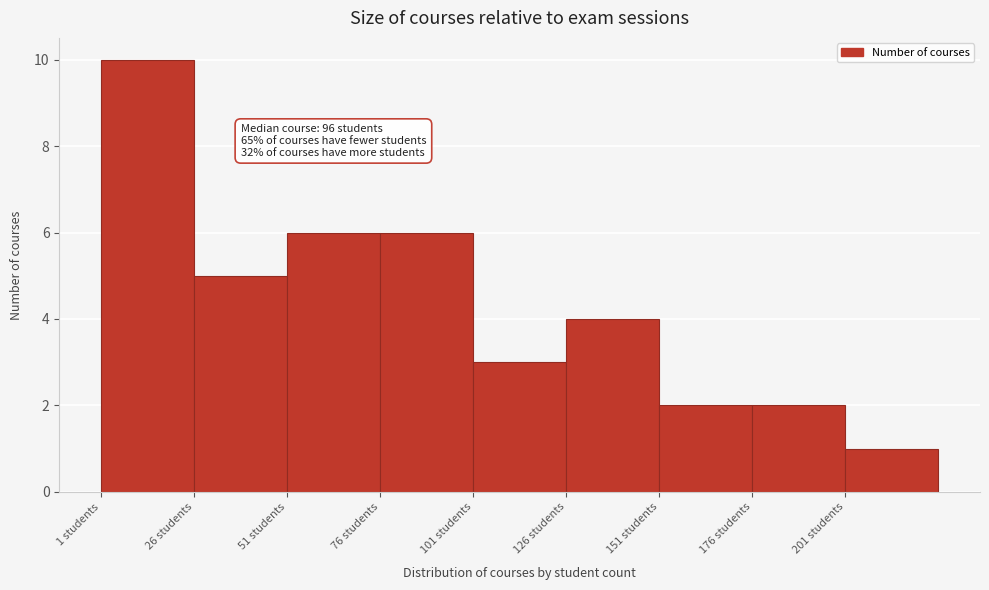

Over which range of the x-axis is the bar tallest?

1 to 26